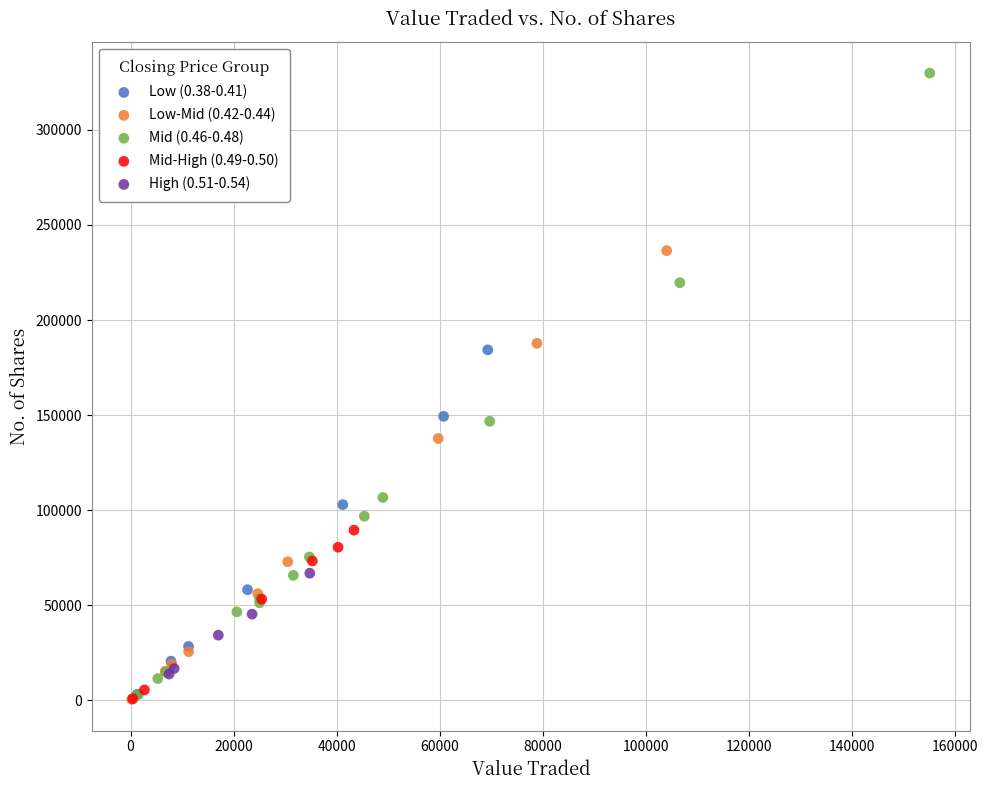

Which series contains the highest Y value?

Mid (0.46-0.48)